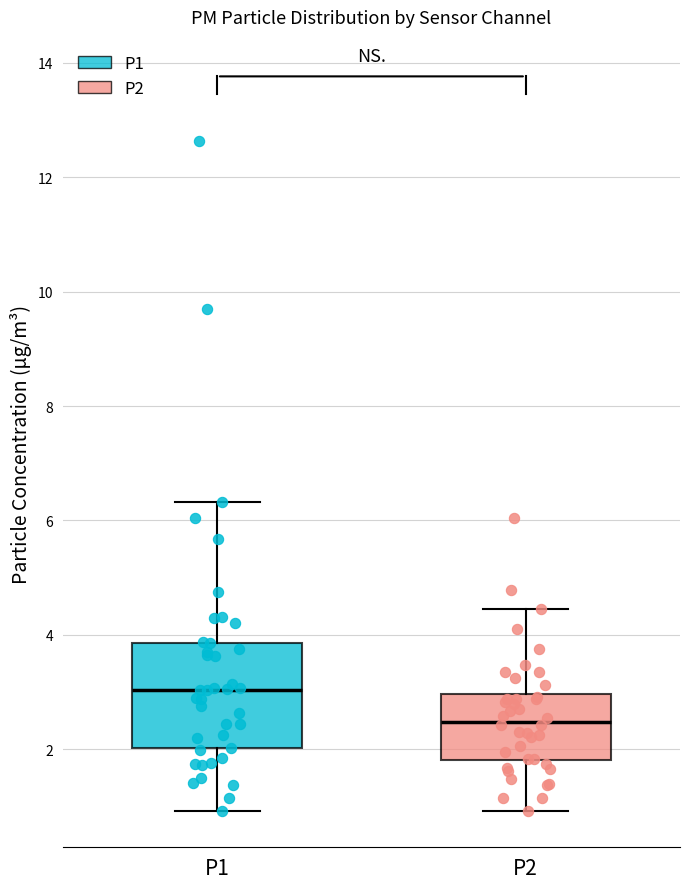

Which box is the tallest, from its lower edge to its upper edge?

P1